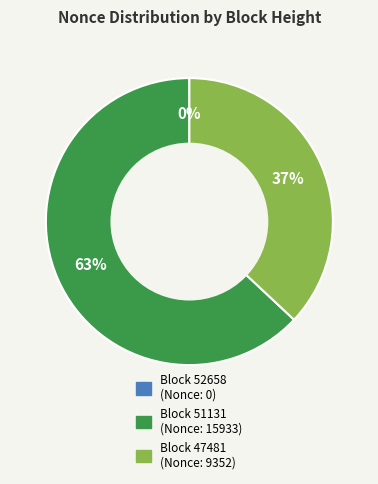

Does any single category account for the majority?

Yes